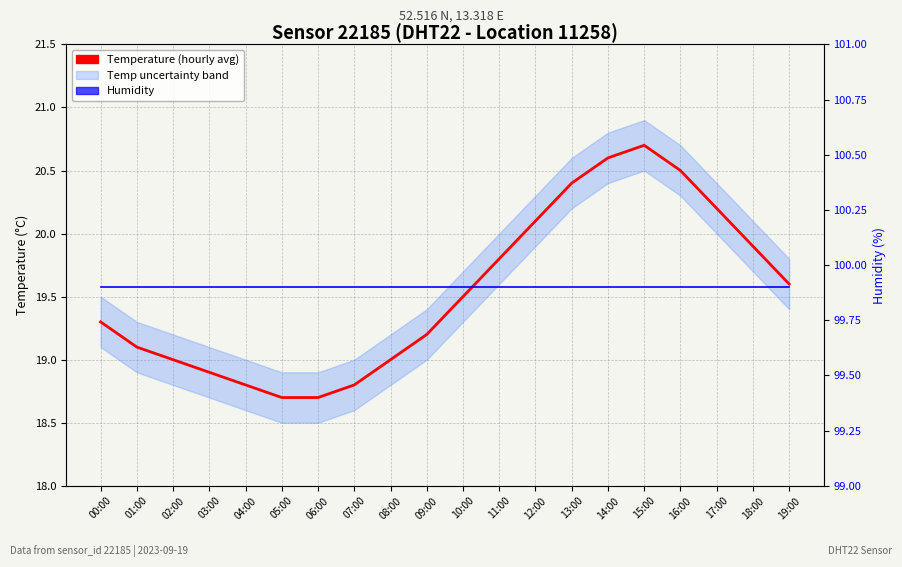

True or false: Humidity has a value of 99.9 at 12:00.

True